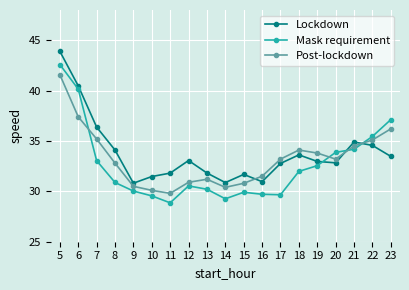

Between 7 and 17, which series saw the biggest shift?

Lockdown